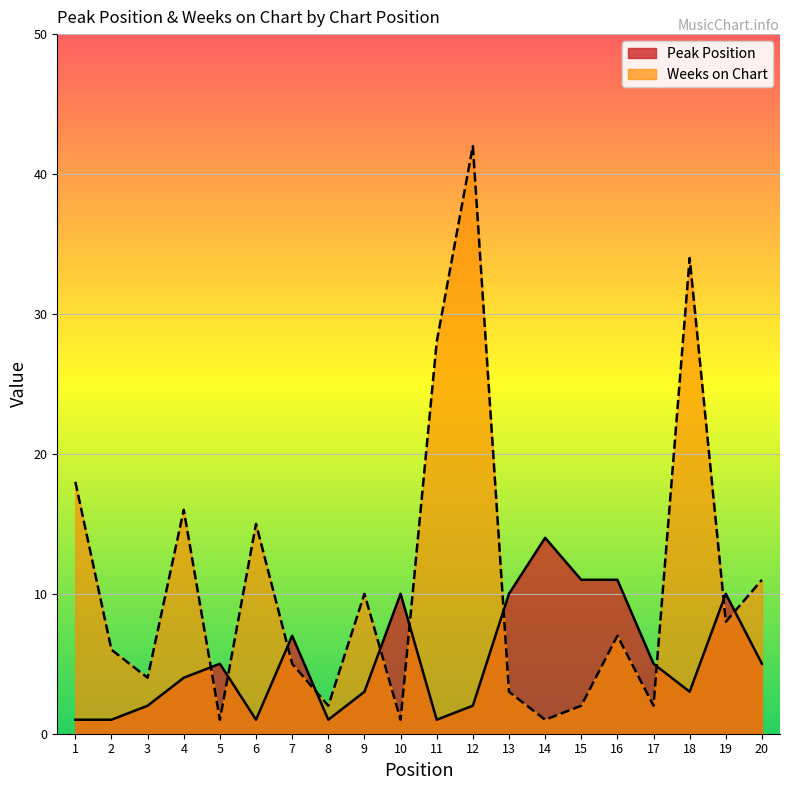

Which series ends up on top after the final intersection of Weeks on Chart and Peak Position?

Weeks on Chart